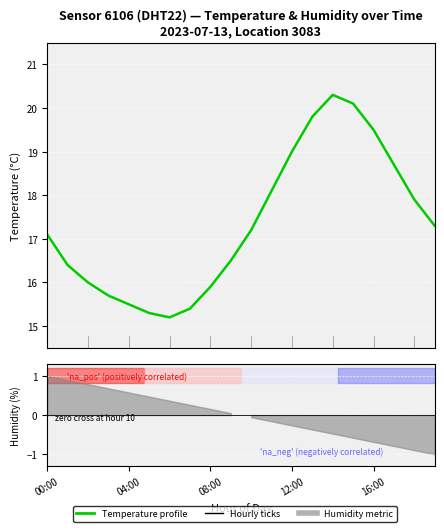

What is the minimum value shown in the chart?

15.2